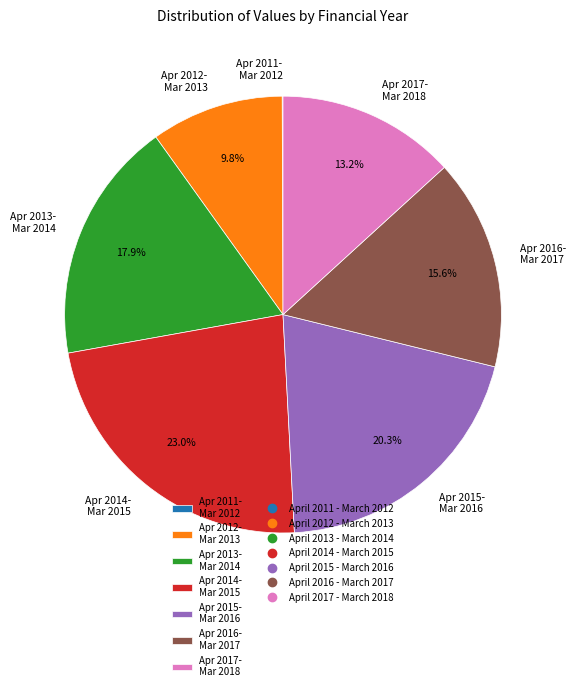

Is the sum of Apr 2015- Mar 2016 and Apr 2013- Mar 2014 greater than half?

No